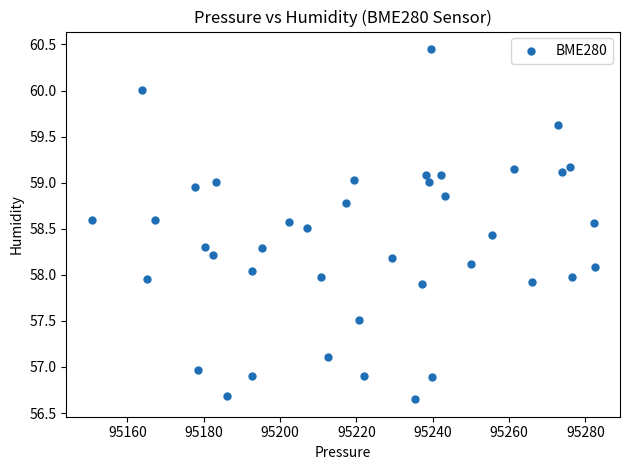

What is the range of Y values (max minus min)?

3.8